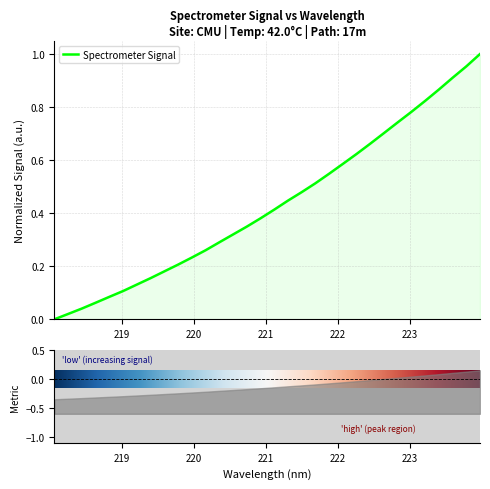

Reading right to left, what are all the values shown in this chart?

1.0	1.0	0.9	0.9	0.8	0.8	0.7	0.7	0.7	0.6	0.6	0.5	0.5	0.5	0.4	0.4	0.4	0.3	0.3	0.3	0.3	0.2	0.2	0.2	0.2	0.1	0.1	0.1	0.1	0.0	0.0	0.0